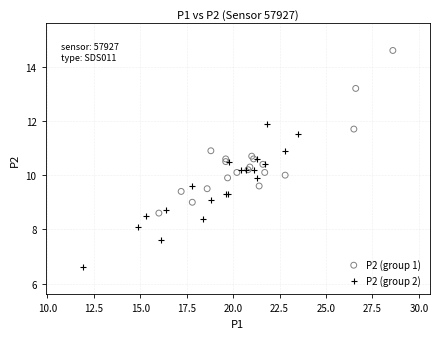

Which series reaches the maximum Y coordinate?

P2 (group 1)